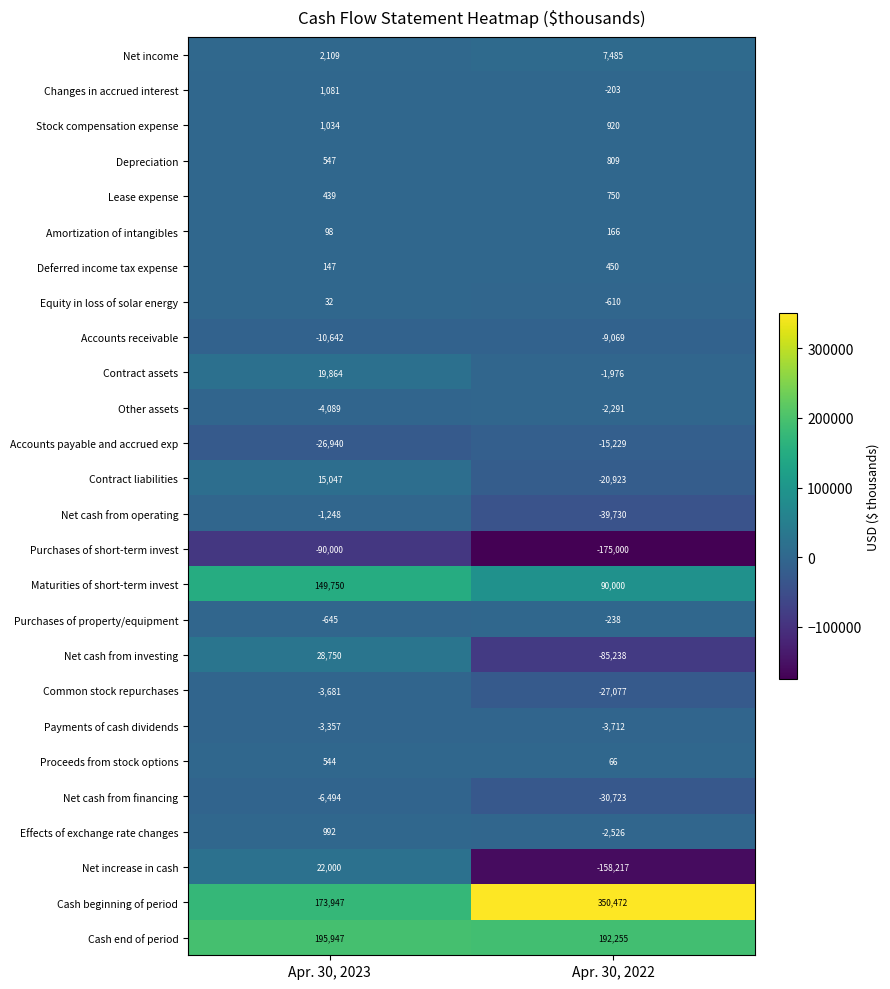

List the series in order of their peak value, highest first.

Cash beginning of period, Cash end of period, Maturities of short-term invest, Net cash from investing, Net increase in cash, Contract assets, Contract liabilities, Net income, Changes in accrued interest, Stock compensation expense, Effects of exchange rate changes, Depreciation, Lease expense, Proceeds from stock options, Deferred income tax expense, Amortization of intangibles, Equity in loss of solar energy, Purchases of property/equipment, Net cash from operating, Other assets, Payments of cash dividends, Common stock repurchases, Net cash from financing, Accounts receivable, Accounts payable and accrued exp, Purchases of short-term invest